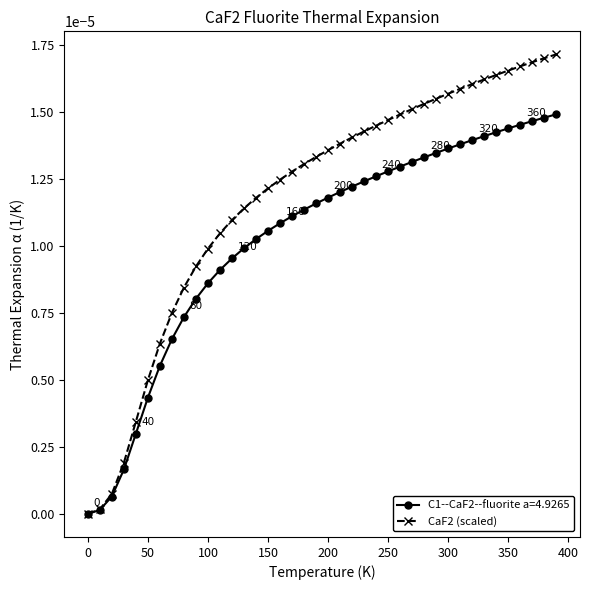

List the series in order of their peak value, lowest first.

C1--CaF2--fluorite a=4.9265, CaF2 (scaled)